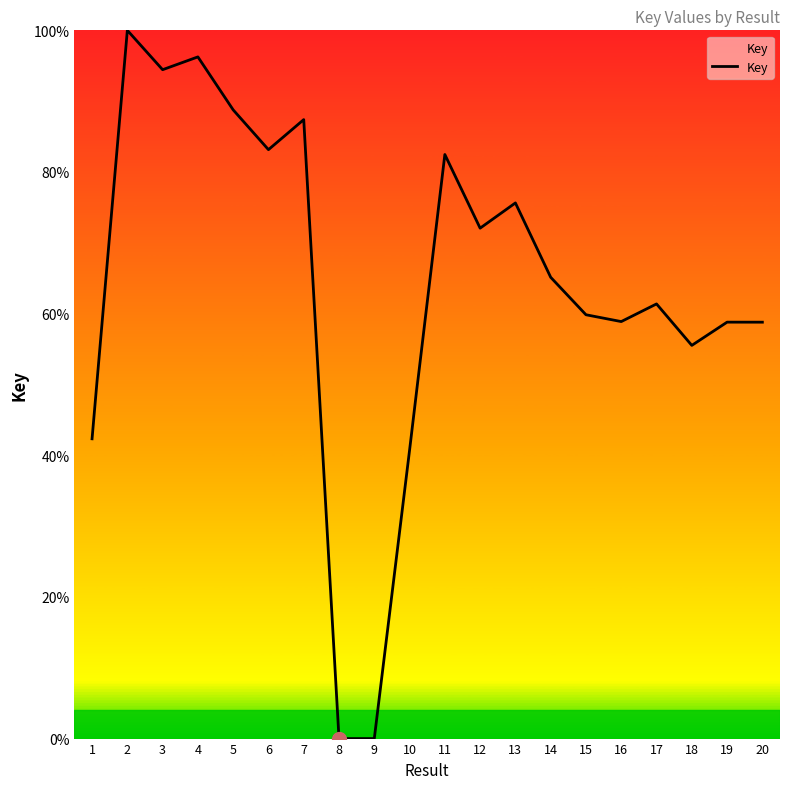

What is the greatest value displayed?

100.0